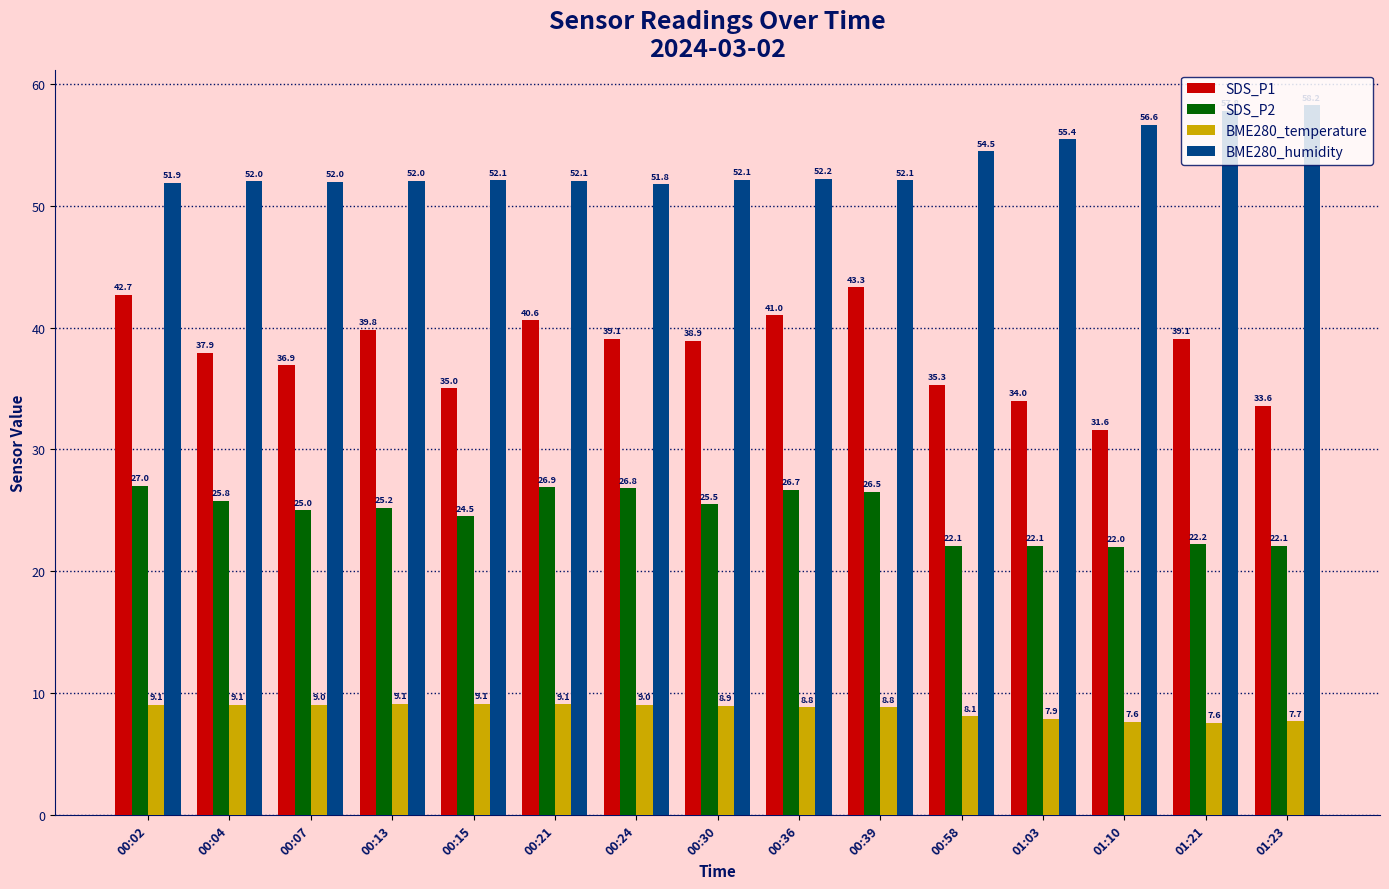

What is the label of the 13th bar from the right?

00:07